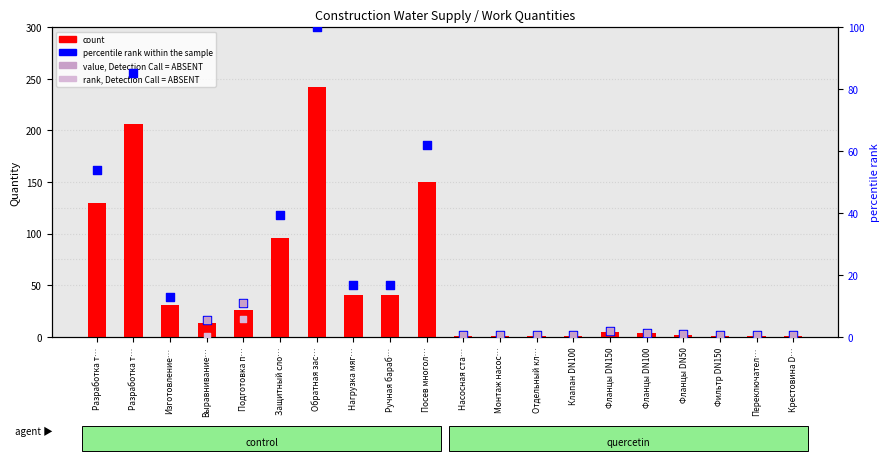

What is the change in value from Фланцы DN100 to Фланцы DN50?

-1.0